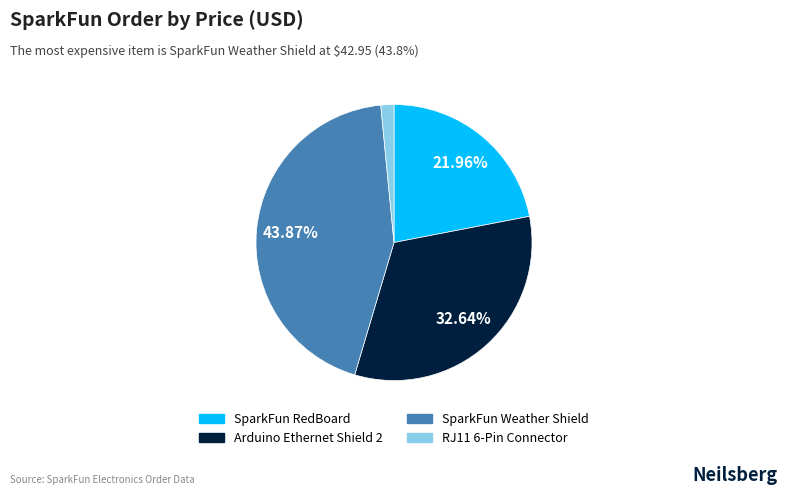

Does any single category account for the majority?

No